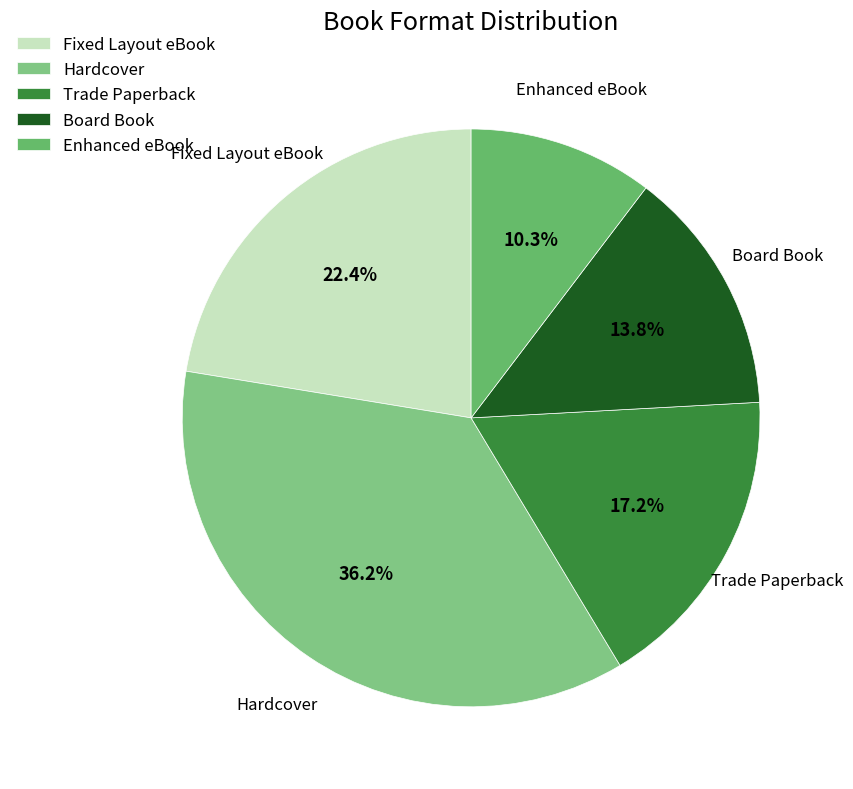

To the nearest percent, what is the difference between the largest and smallest slice percentages?

26%